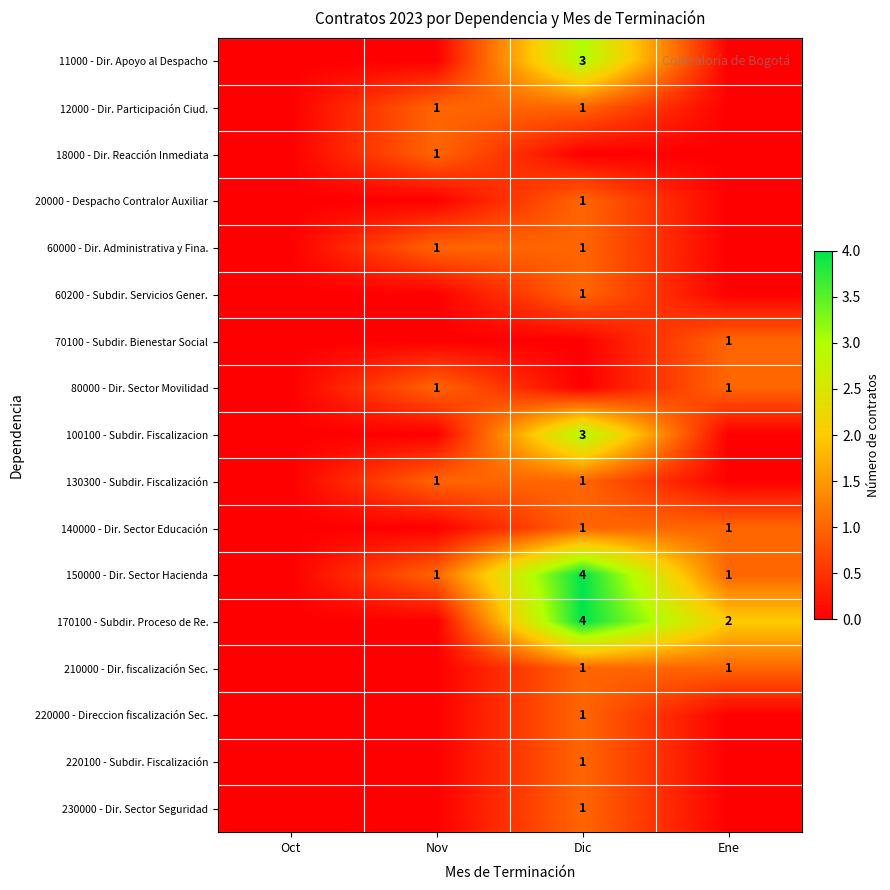

Is it true that 80000 - Dir. Sector Movilidad equals 0 at Nov?

False